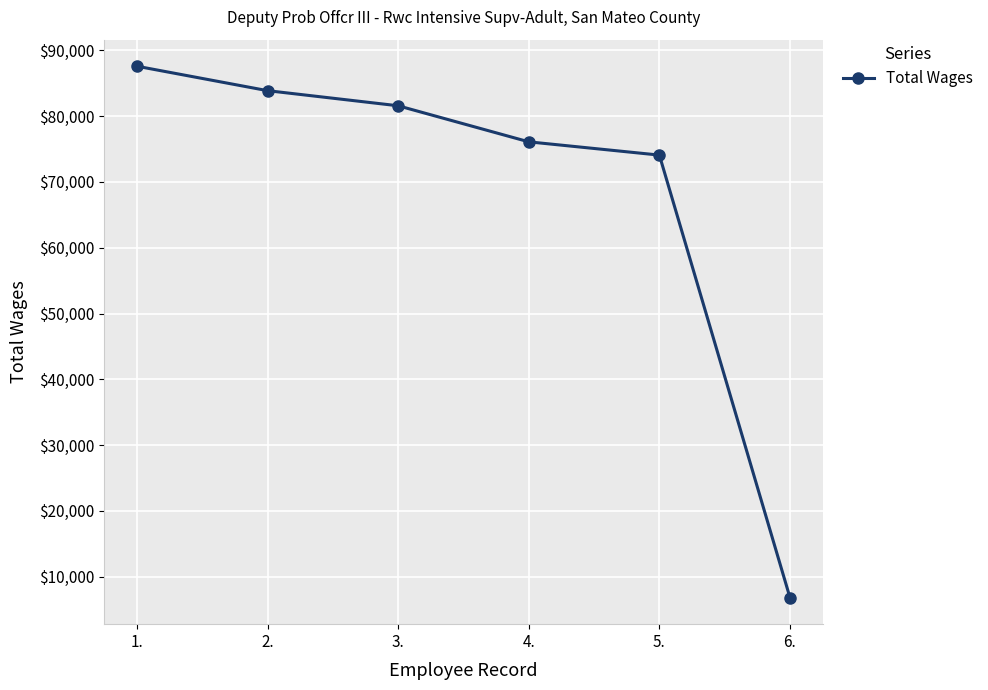

At which category does the chart reach its minimum across all series?

6.